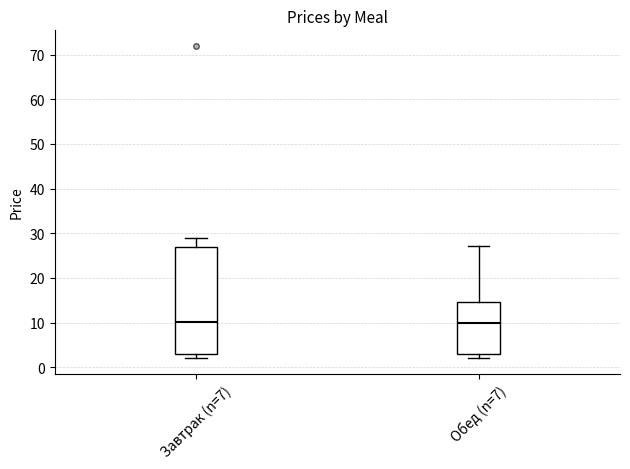

Where is the upper edge of the box for Завтрак (n=7) on the y-axis? The values are not printed on the chart, so give them approximately, as read against the axis.

27